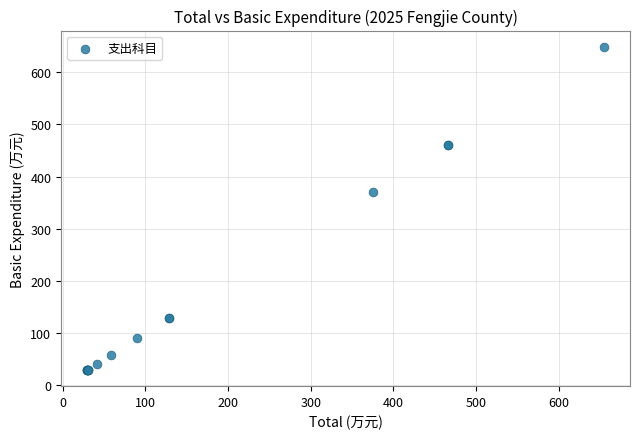

What Y value in the scatter plot is closest to 338?

369.6